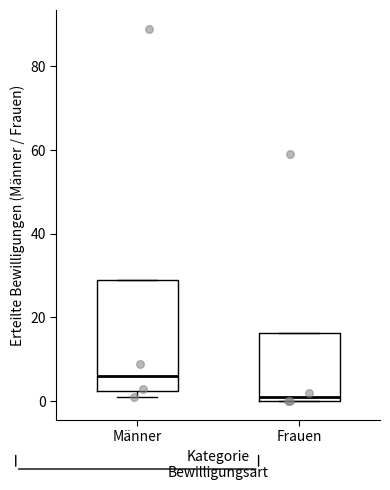

Comparing the boxes themselves (not the whiskers), which one is the tallest?

Männer